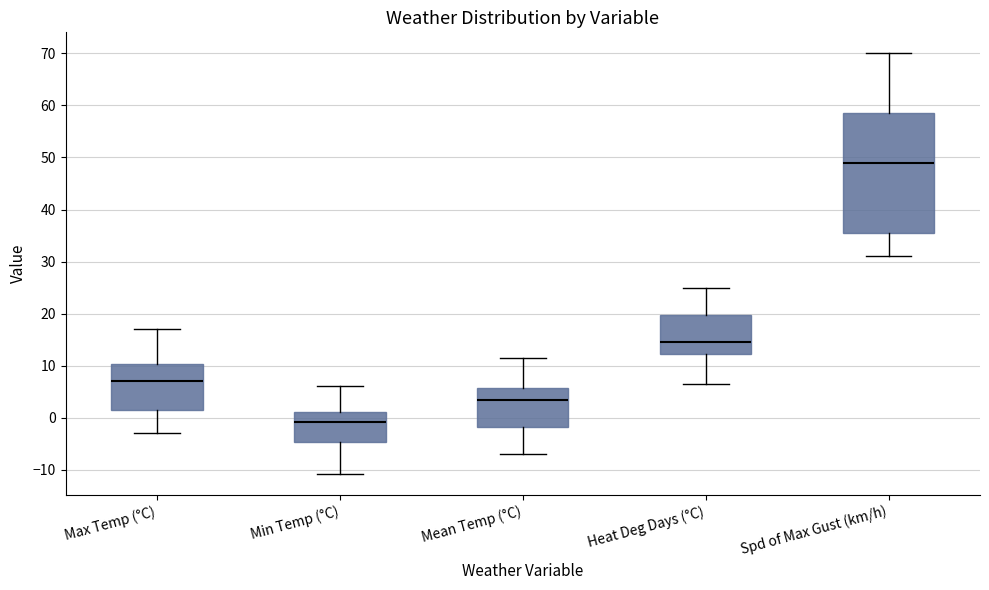

Reading left to right, read every box against the y-axis: the position of its median line, the range the box covers, and the ends of its whiskers. The values are not printed on the chart, so give them approximately, as read against the axis.

Max Temp (°C): median 7, box 2 to 10, whiskers -3 to 17
Min Temp (°C): median -1, box -5 to 1, whiskers -11 to 6
Mean Temp (°C): median 3, box -2 to 6, whiskers -7 to 12
Heat Deg Days (°C): median 15, box 12 to 20, whiskers 7 to 25
Spd of Max Gust (km/h): median 49, box 36 to 59, whiskers 31 to 70